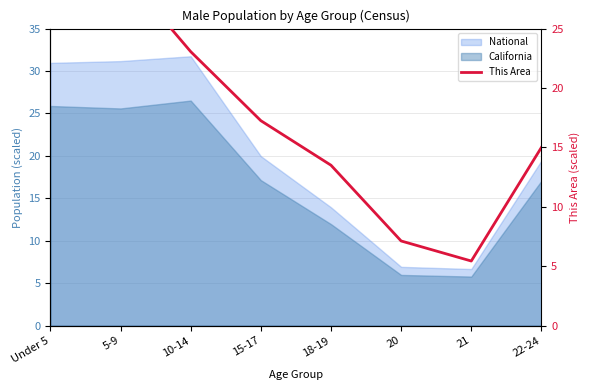

At which category does the chart reach its peak across all series?

5-9